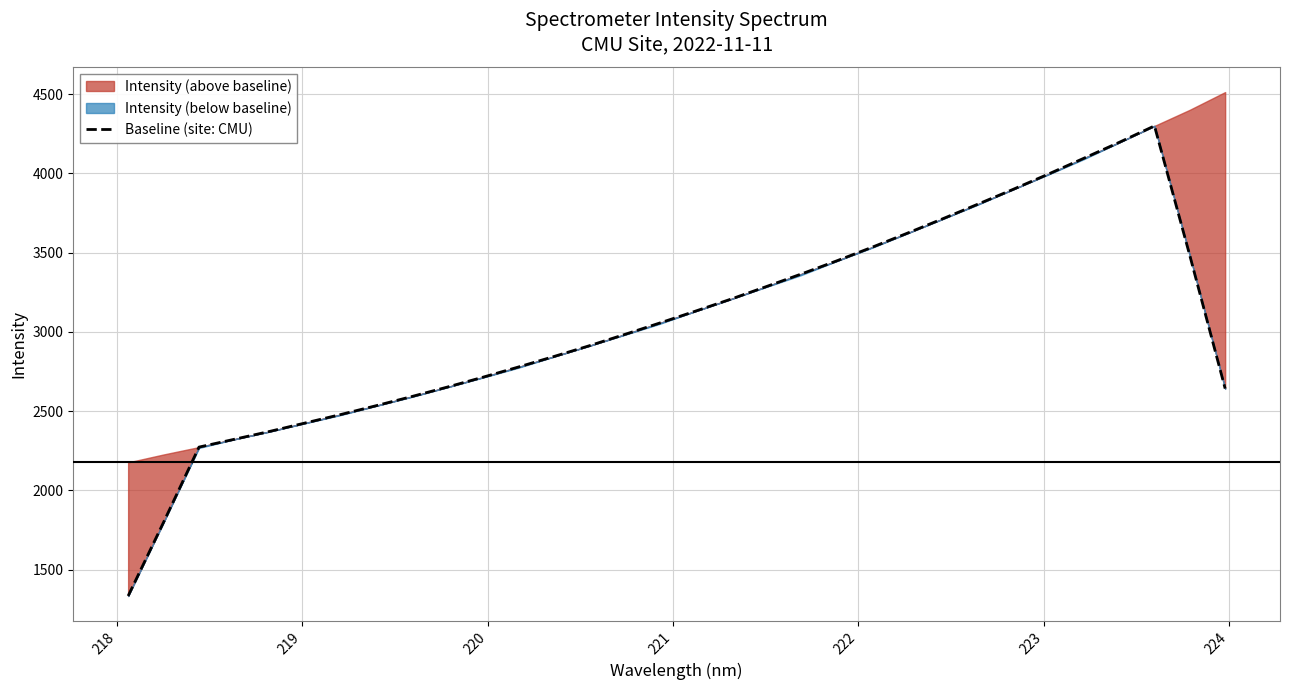

How many points are higher than both their immediate neighbors (excluding endpoints)?

1